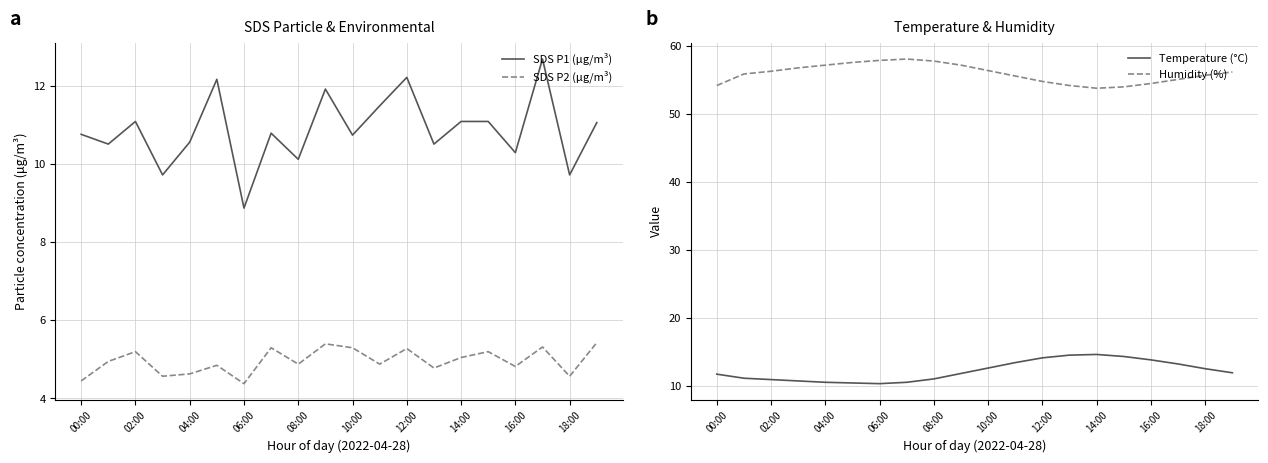

True or false: Temperature (°C) has more than 2 interior local peaks.

False